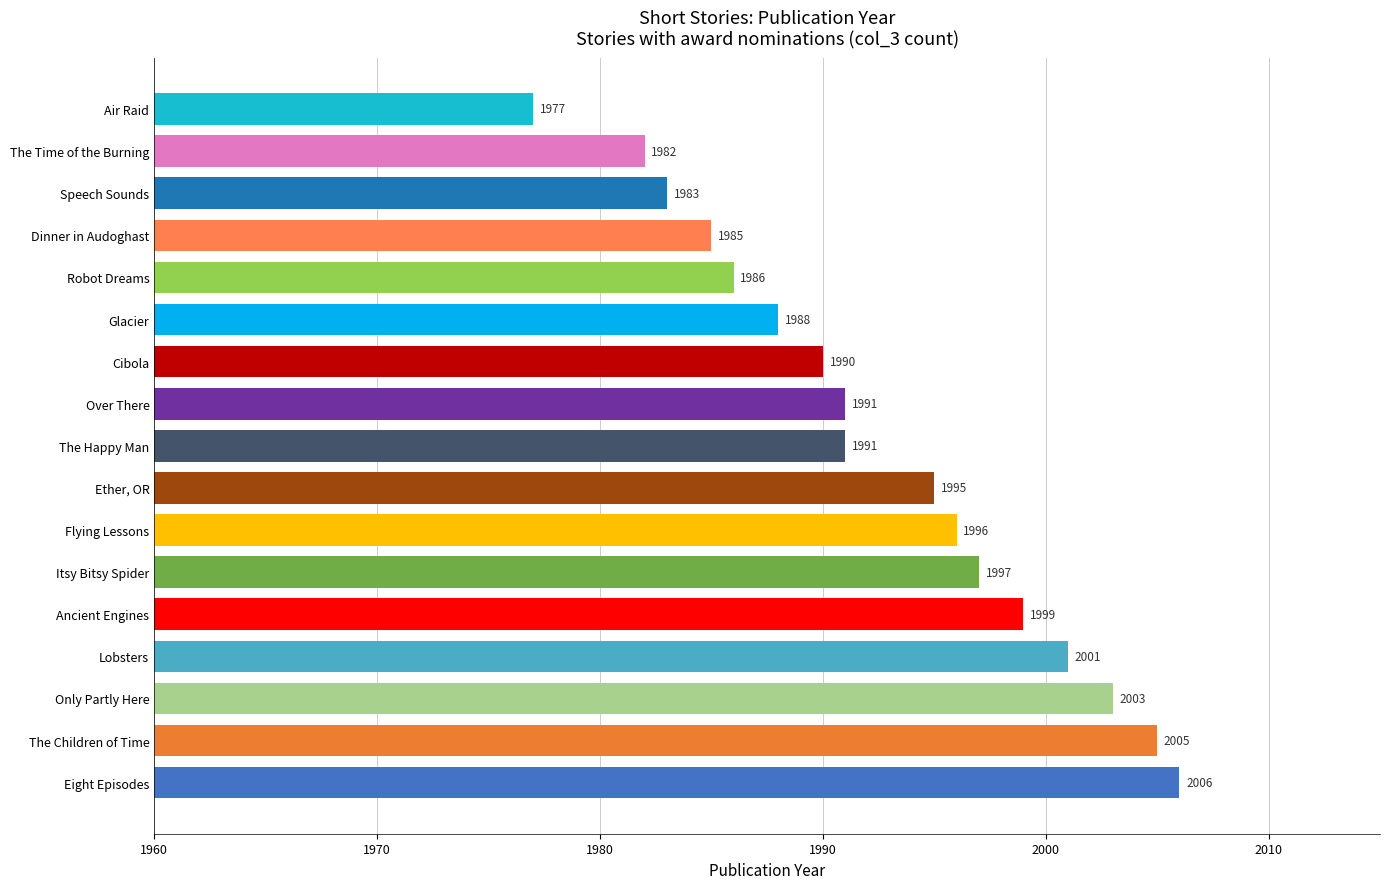

What is the difference between the values at The Happy Man and Speech Sounds?

8